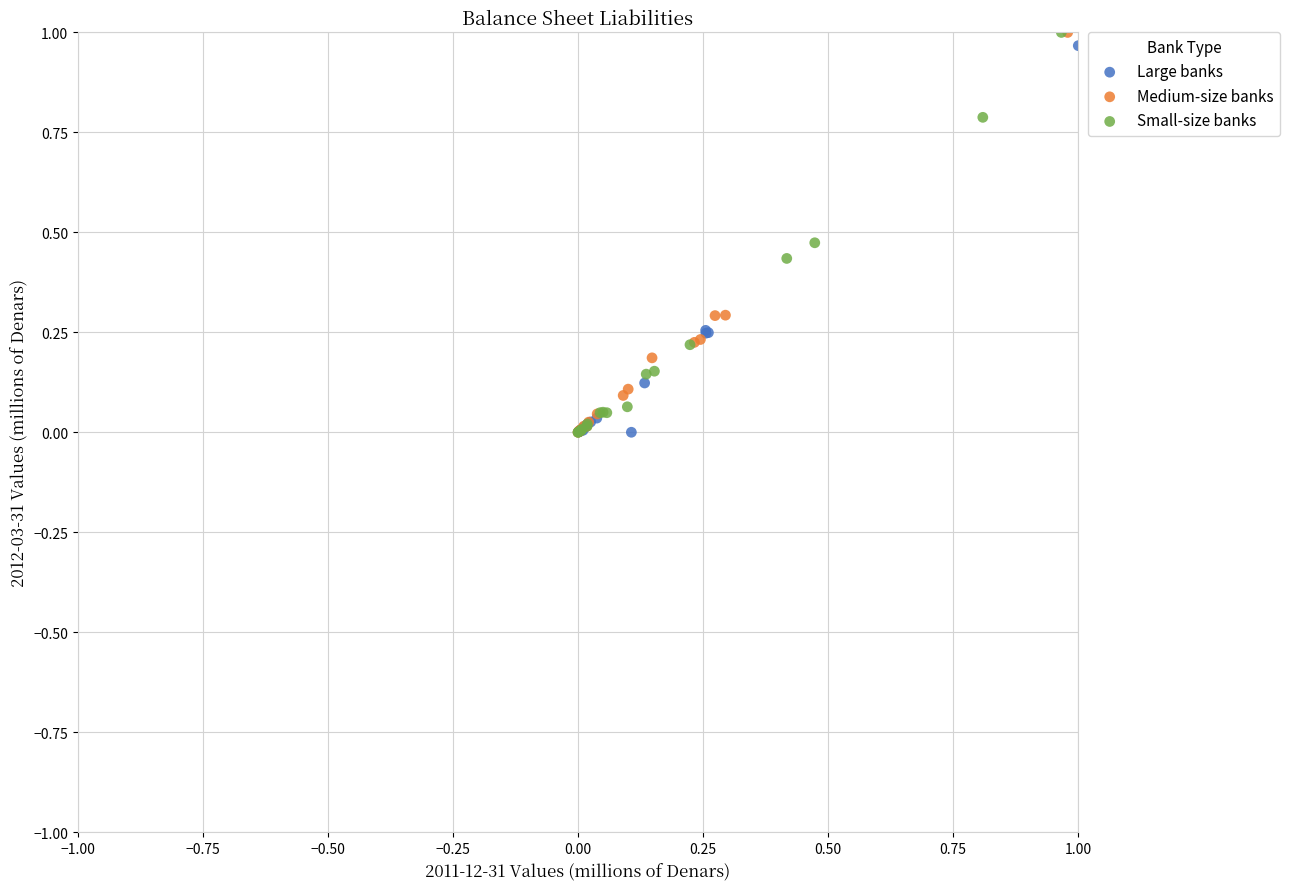

What are all the series names shown in the legend?

Large banks, Medium-size banks, Small-size banks